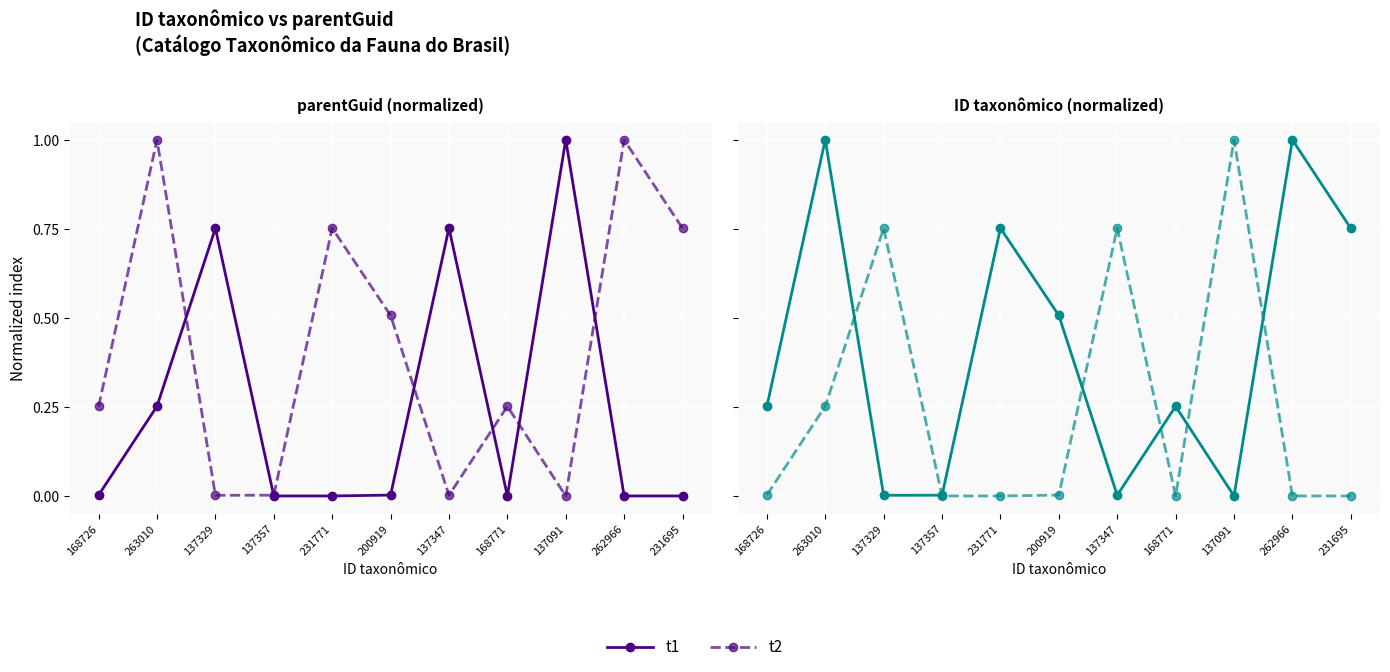

Rank the series by their maximum value, from lowest to highest.

t1, t2